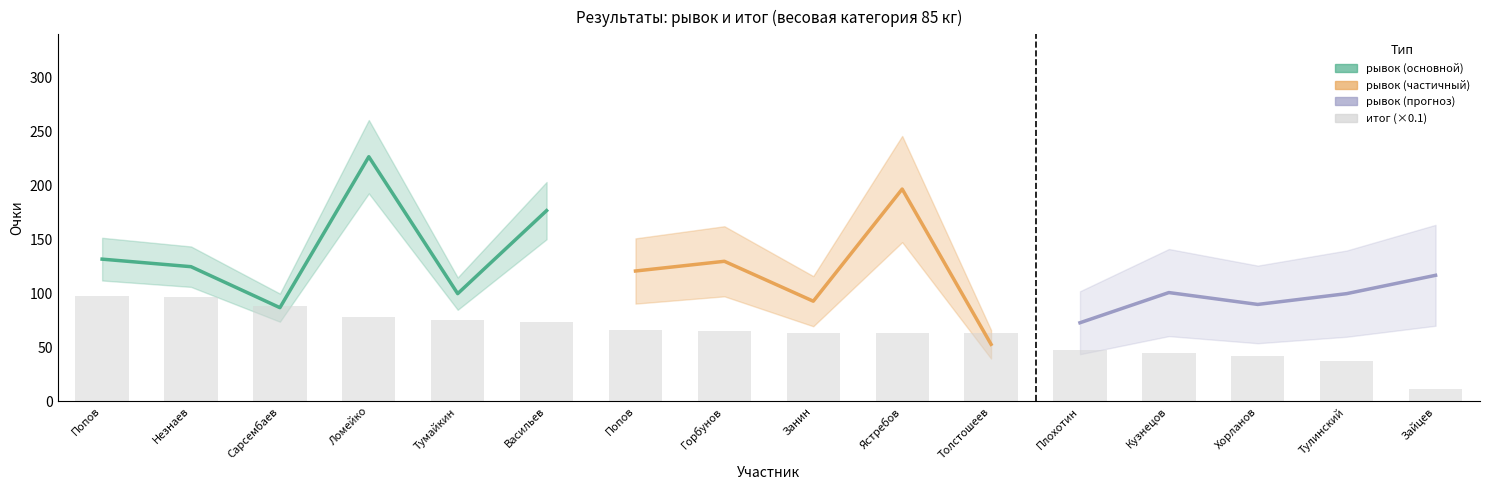

What is the difference between the values at Попов and Кузнецов?

20.9